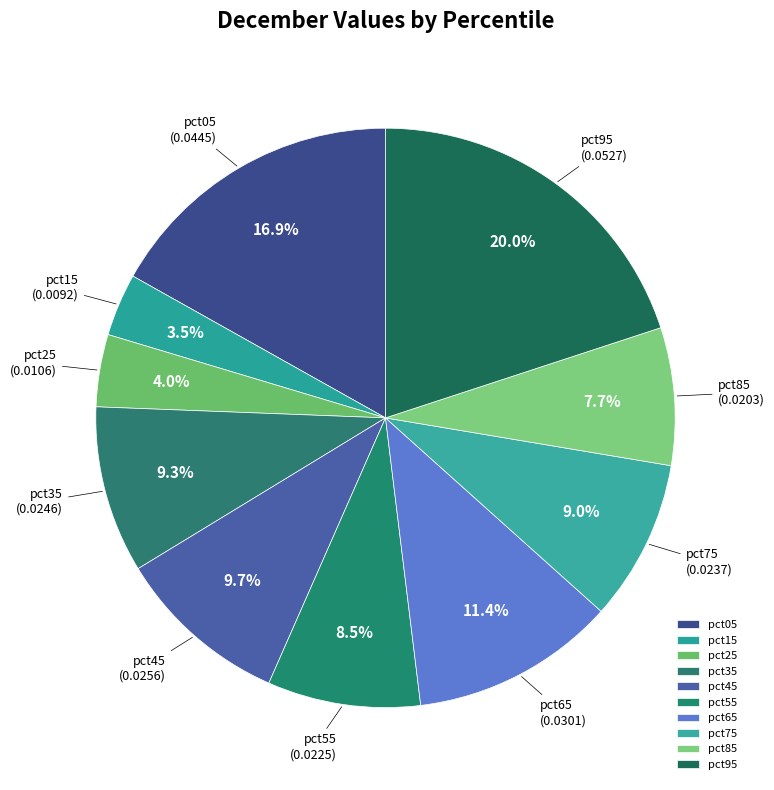

What is the smallest slice in the pie chart?

pct15